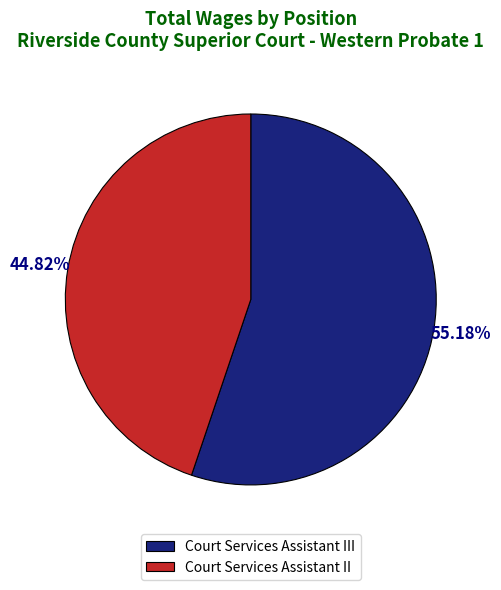

To the nearest percent, what is the average slice percentage?

50%